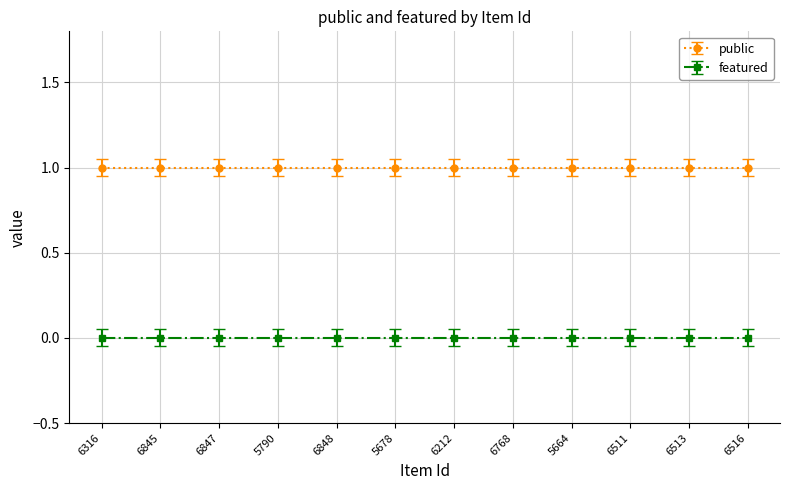

The public series shows 1 at 6768. True or false?

True